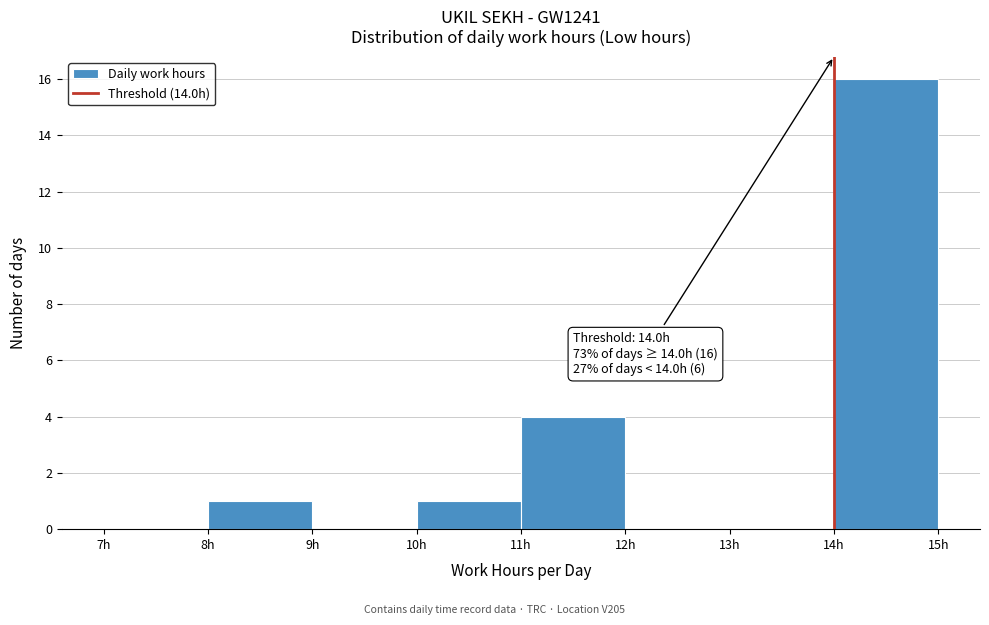

Which range on the x-axis has the tallest bar?

14 to 15